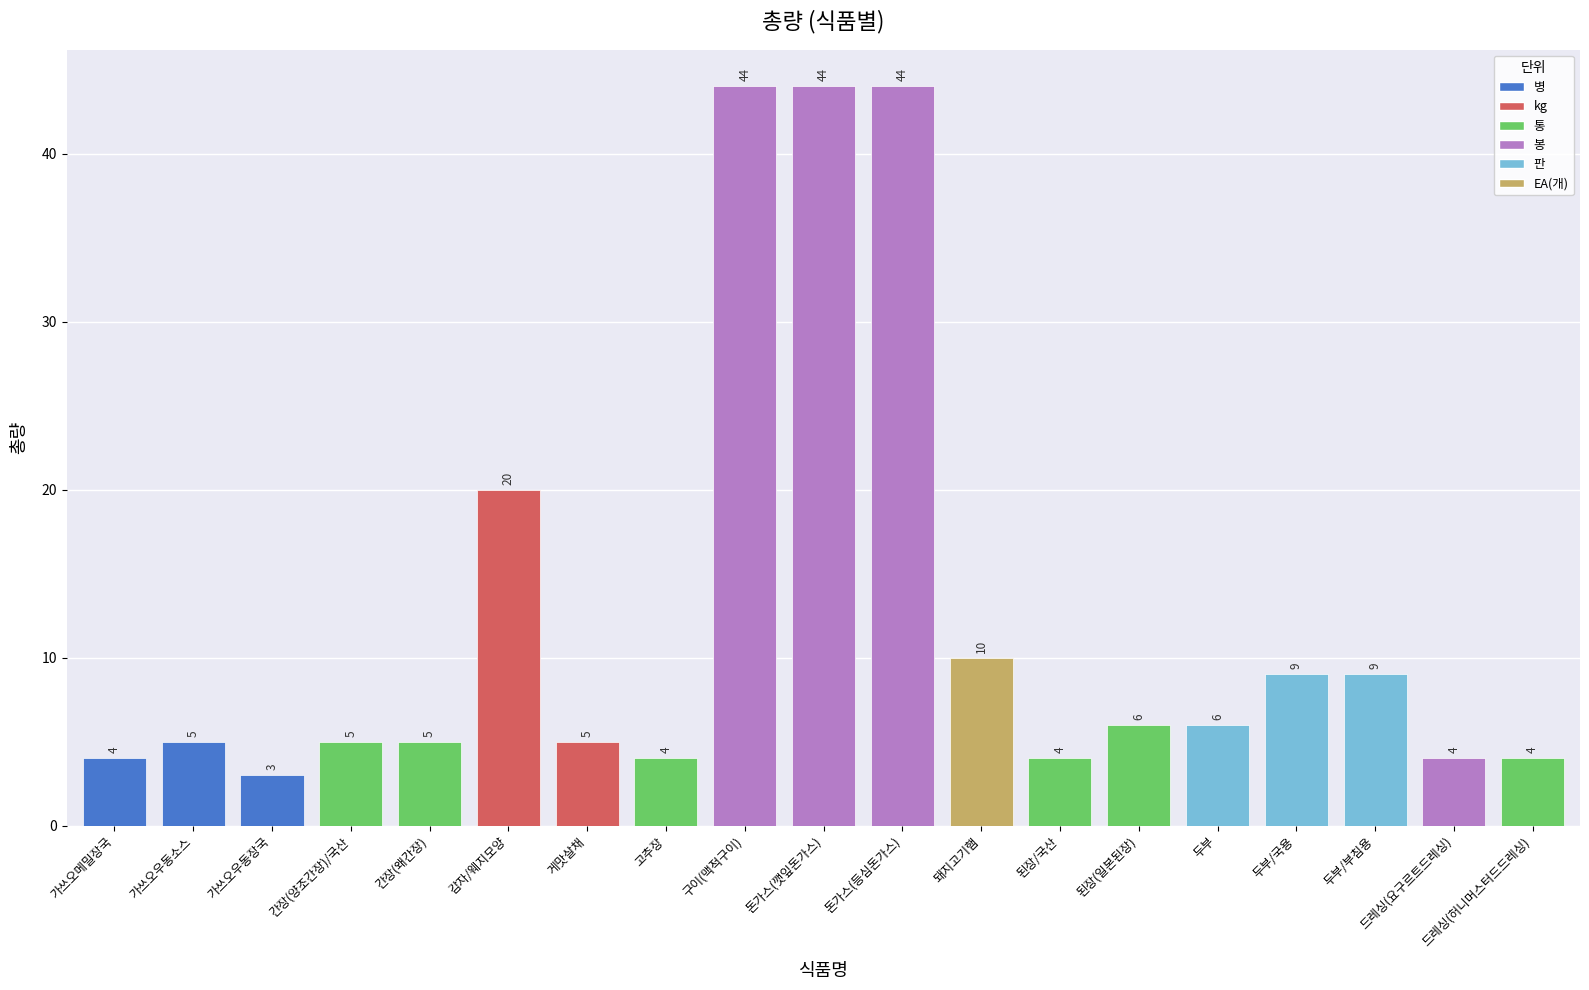

Count the number of categories in the chart.

19